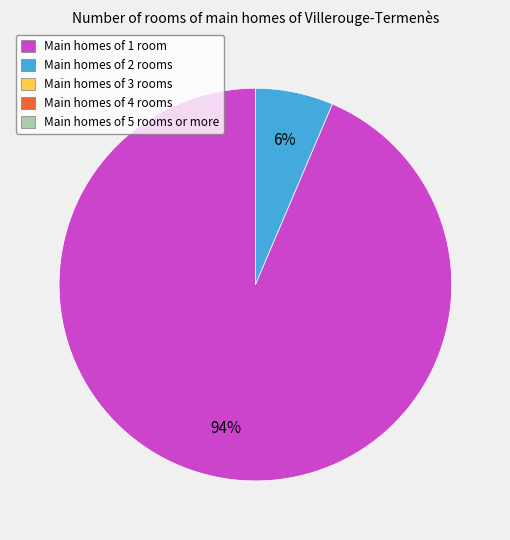

To the nearest percent, what is the average slice percentage?

50%